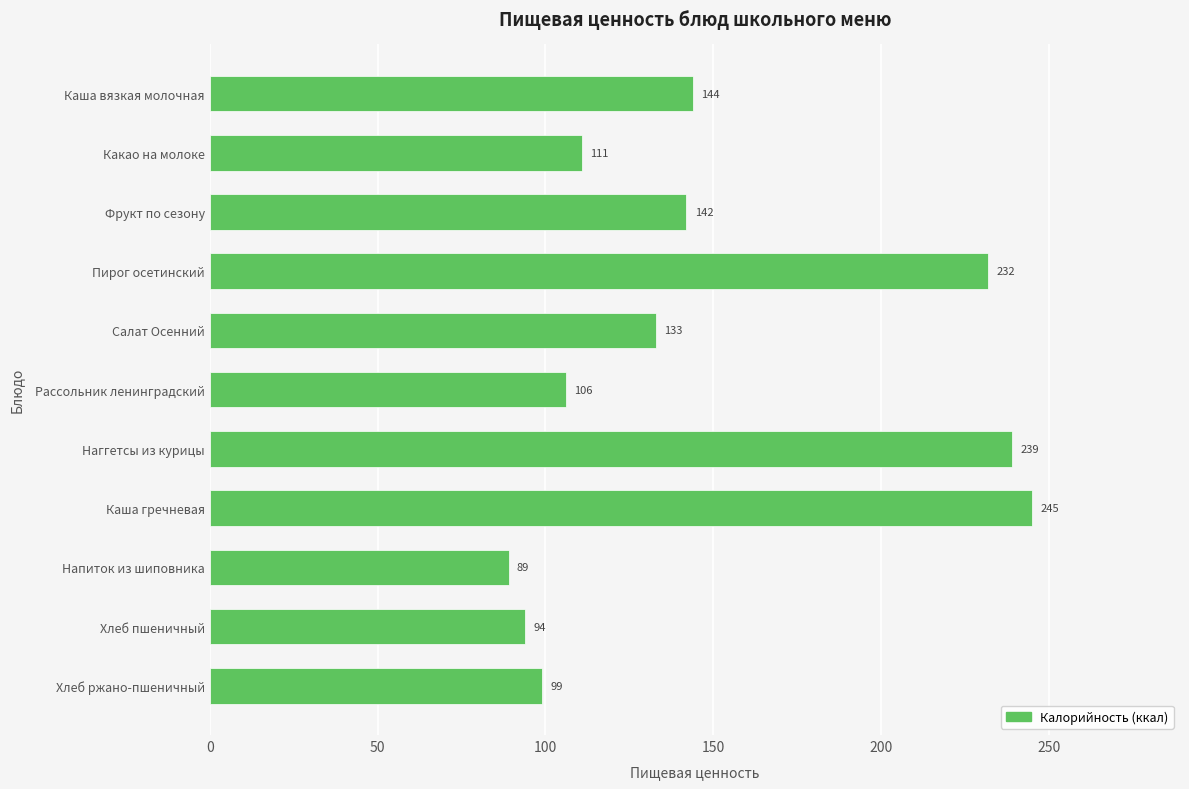

How many distinct data groups are displayed?

1